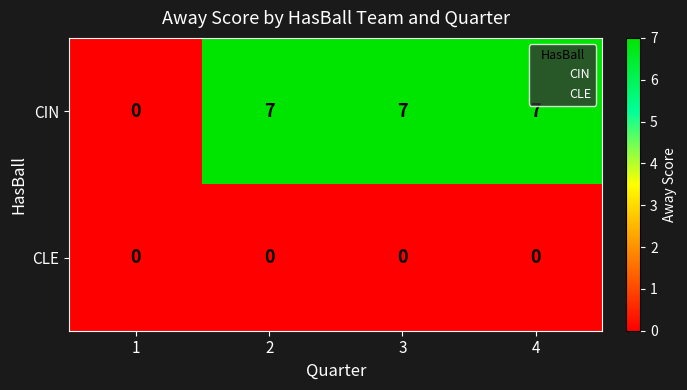

What is the greatest value displayed?

7